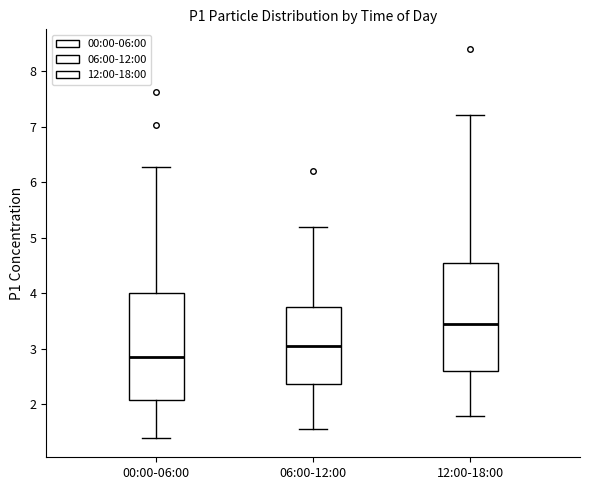

Where does the median line of the box for 00:00-06:00 sit on the y-axis? The values are not printed on the chart, so give them approximately, as read against the axis.

2.9